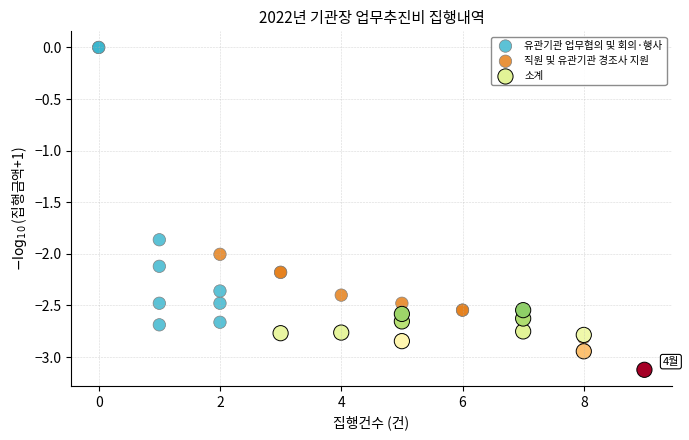

Which series contains the highest Y value?

유관기관 업무협의 및 회의·행사